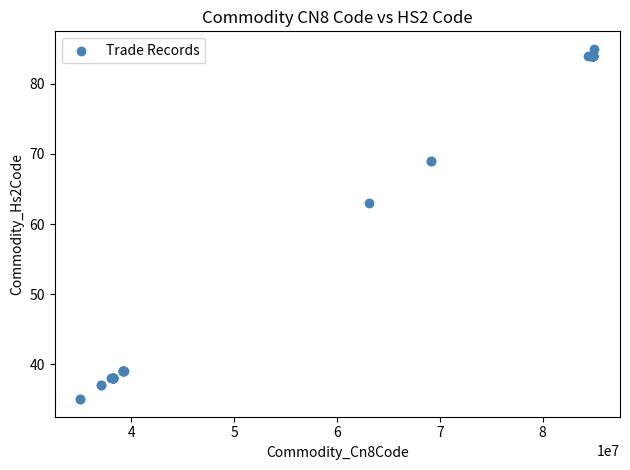

What Y value in the scatter plot is closest to 60?

63